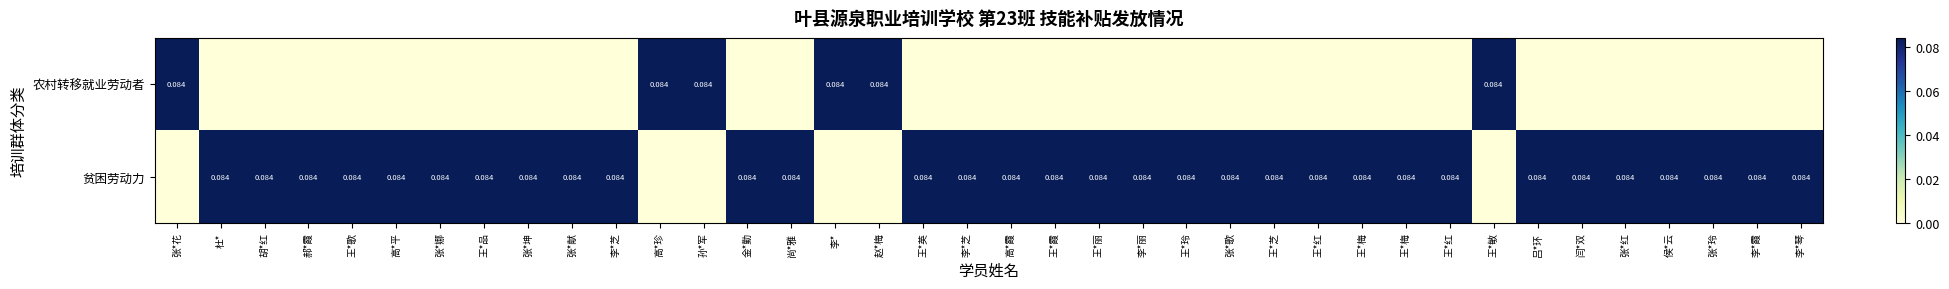

Between 王*歌 and 王*品, which is larger?

王*歌